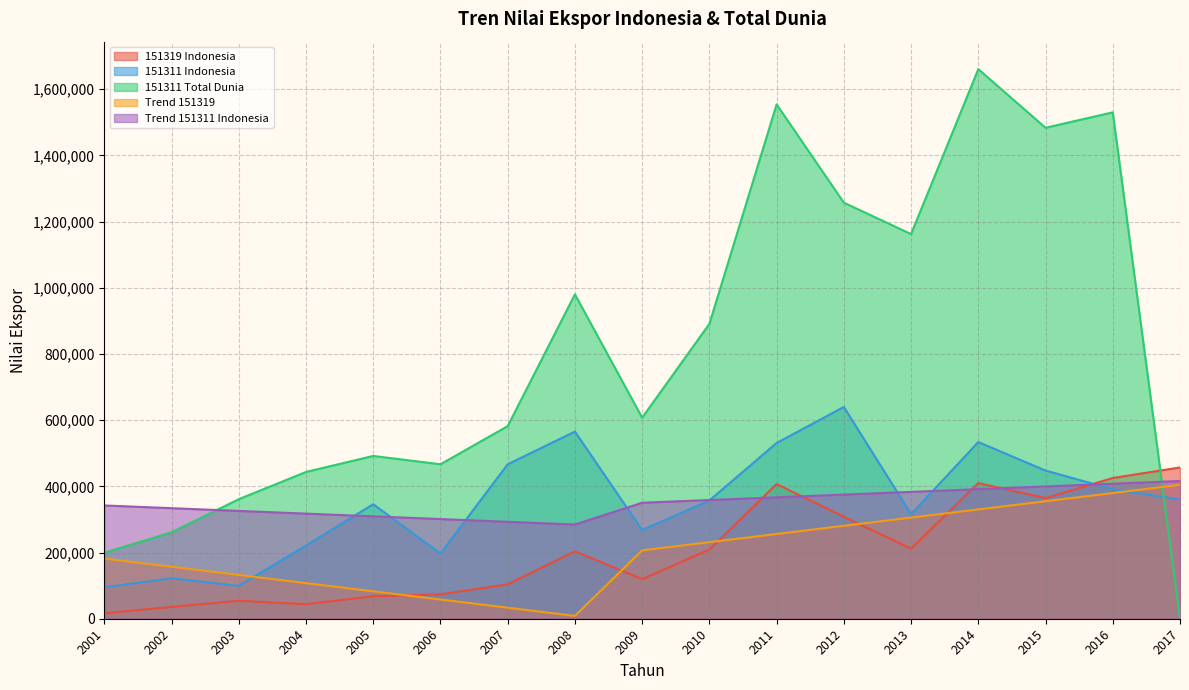

What is the value of the Trend 151319 point at the 1st from the left?

181772